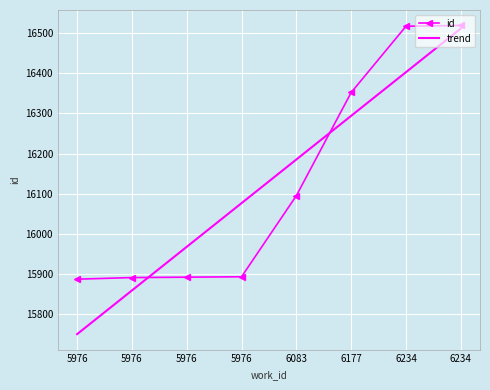

Reading left to right, what are all the values shown in this chart?

15887	15891	15892	15893	16095	16352	16517	16519